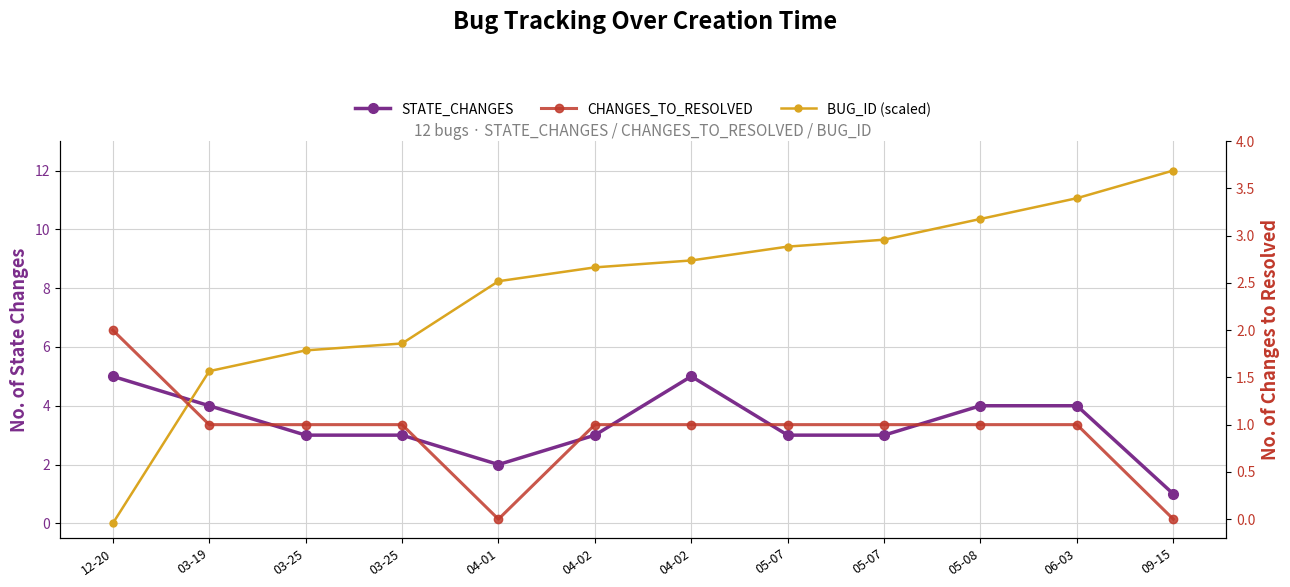

What is the difference between the maximum and second lowest values in the BUG_ID (scaled) series?

6.8